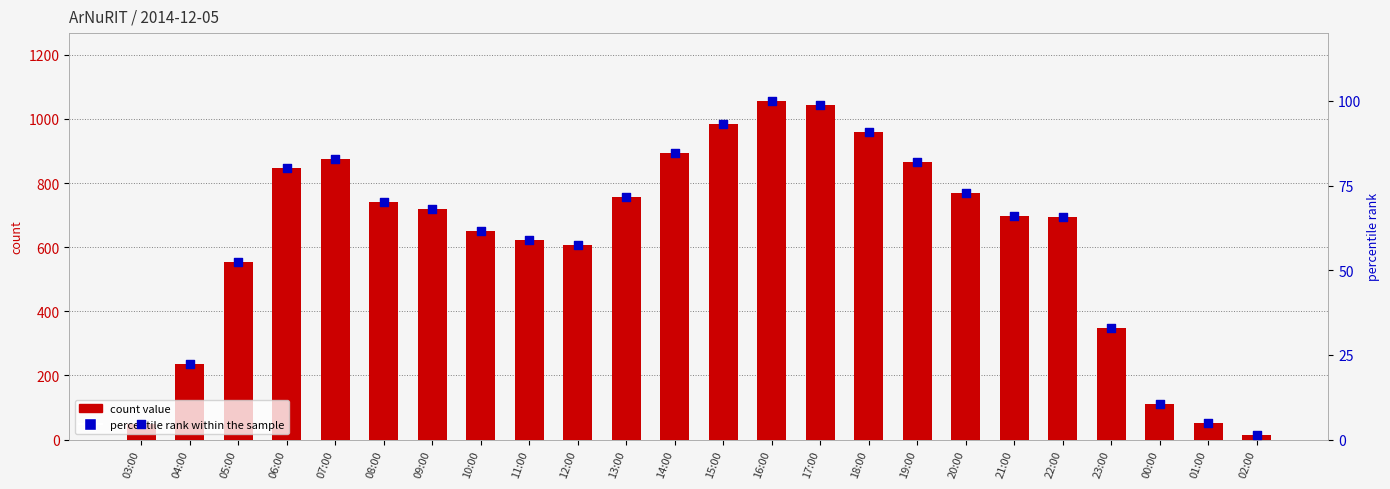

Which series has the largest total across all categories?

count value